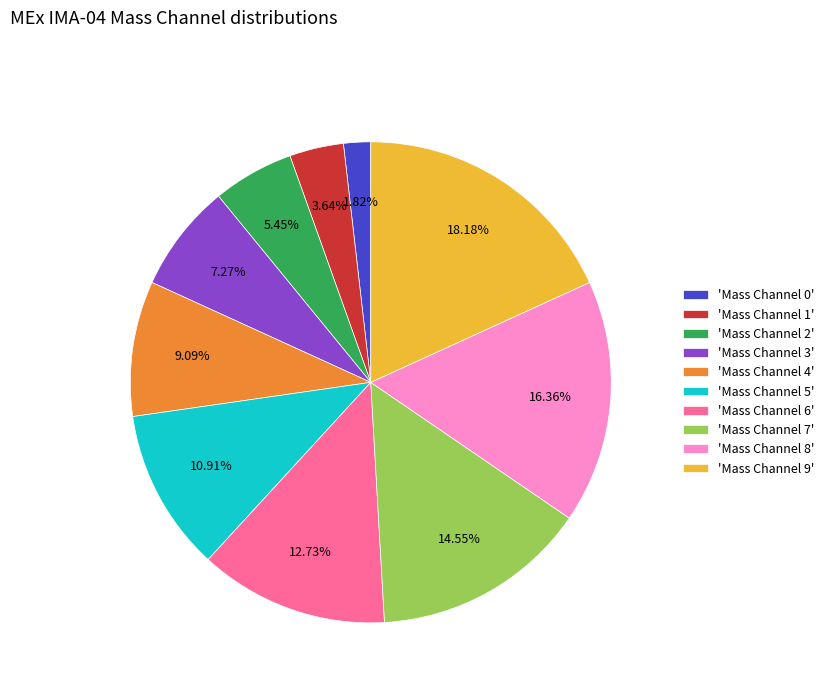

How many slices are in this pie chart?

10